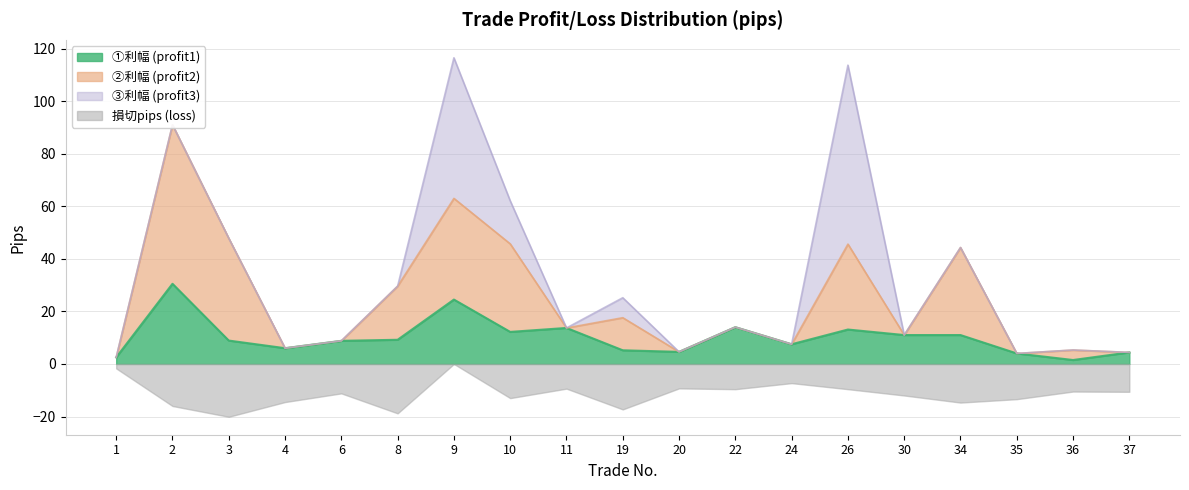

Is it true that ①利幅 (profit1) equals 0.8 at 1?

False